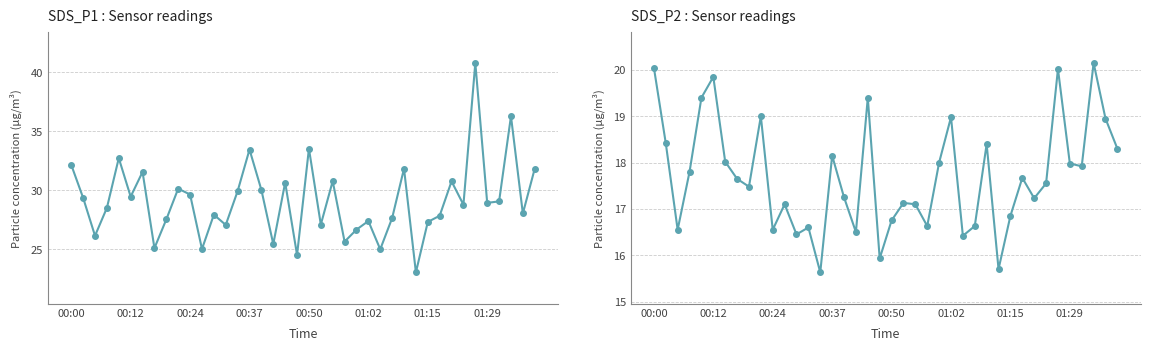

What position from the left is 31?

32